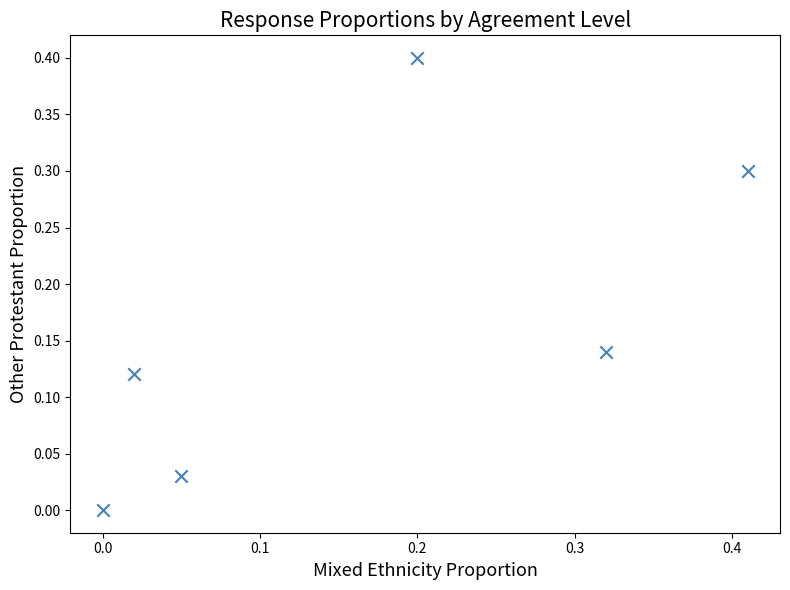

What is the range of X values (max minus min)?

0.4